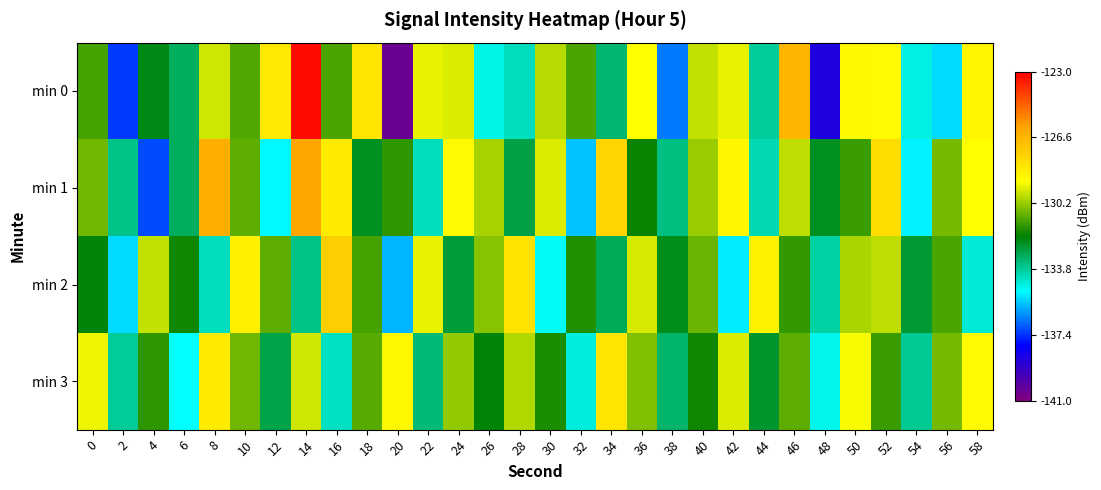

What is the spread (max minus min) of values at 44?

5.5